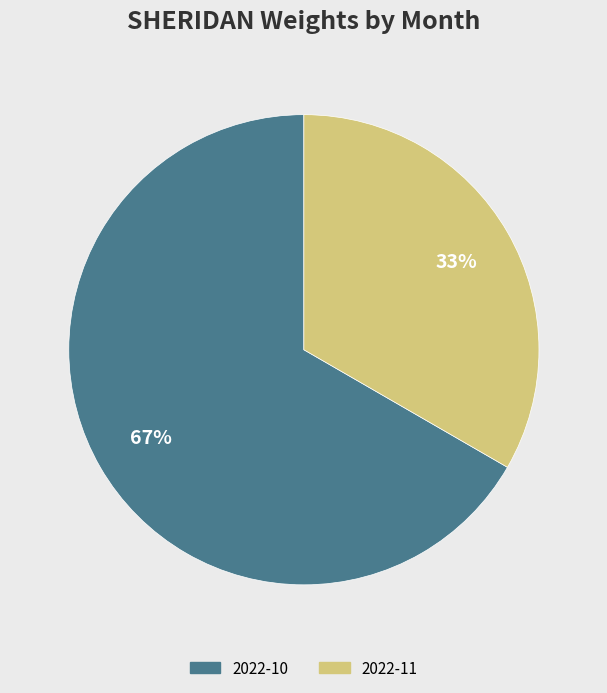

Combined, do 2022-11 and 2022-10 account for over 50%?

Yes